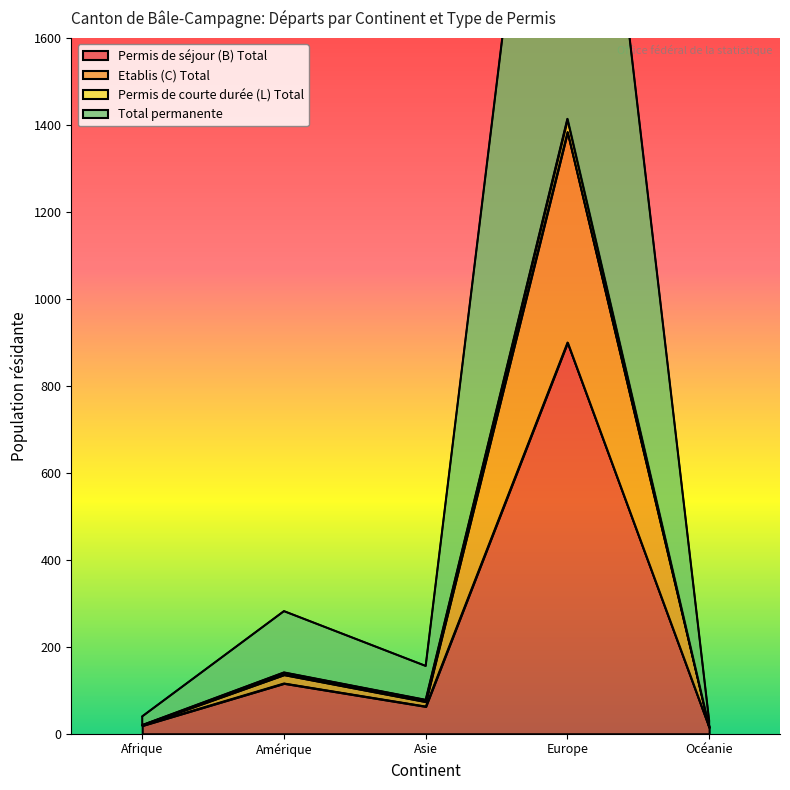

True or false: Permis de courte durée (L) Total and Total permanente cross at least once.

False